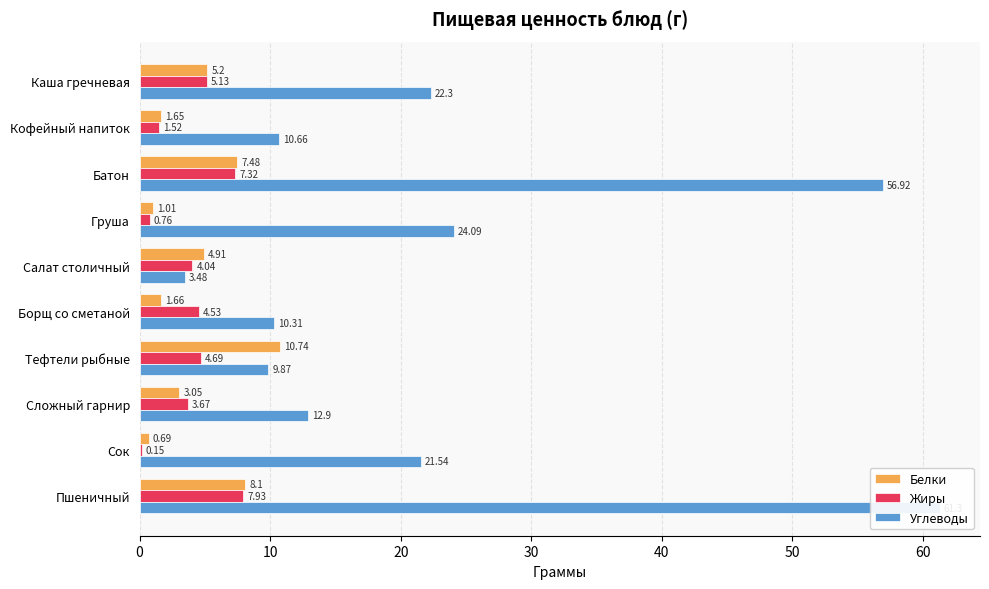

Reading left to right, transcribe all the data shown in this chart.

Белки: 5.2	1.6	7.5	1.0	4.9	1.7	10.7	3.0	0.7	8.1
Жиры: 5.1	1.5	7.3	0.8	4.0	4.5	4.7	3.7	0.1	7.9
Углеводы: 22.3	10.7	56.9	24.1	3.5	10.3	9.9	12.9	21.5	61.3